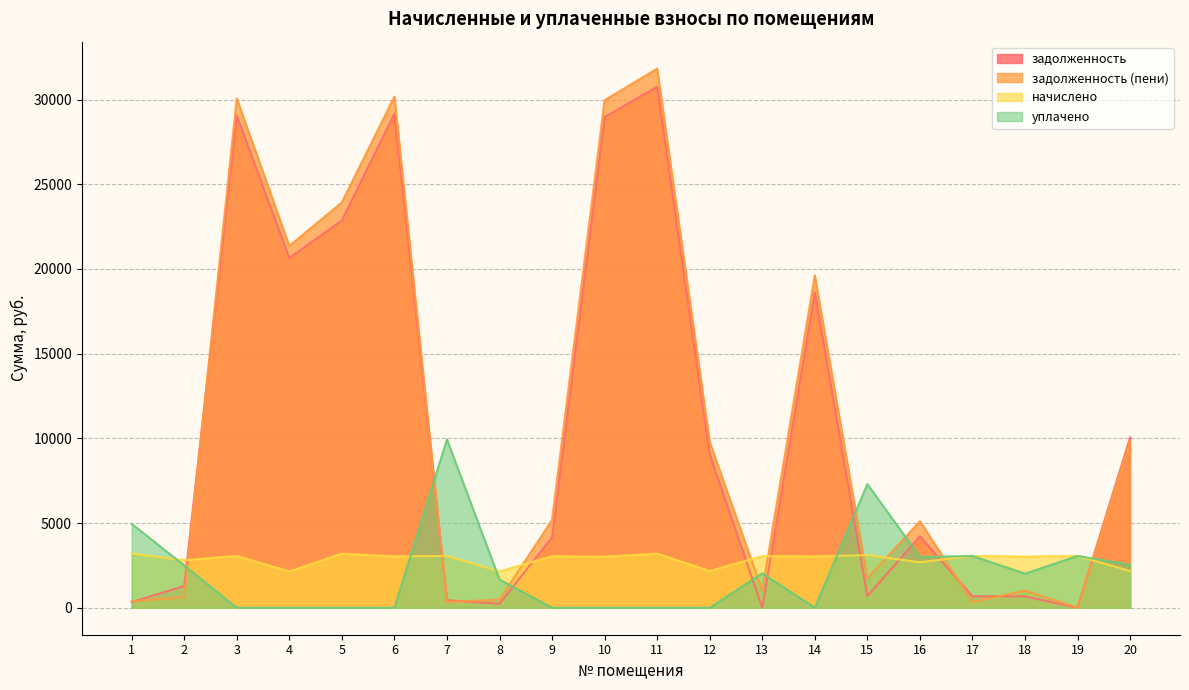

Is it true that задолженность (пени) equals 375.4 at 1?

True